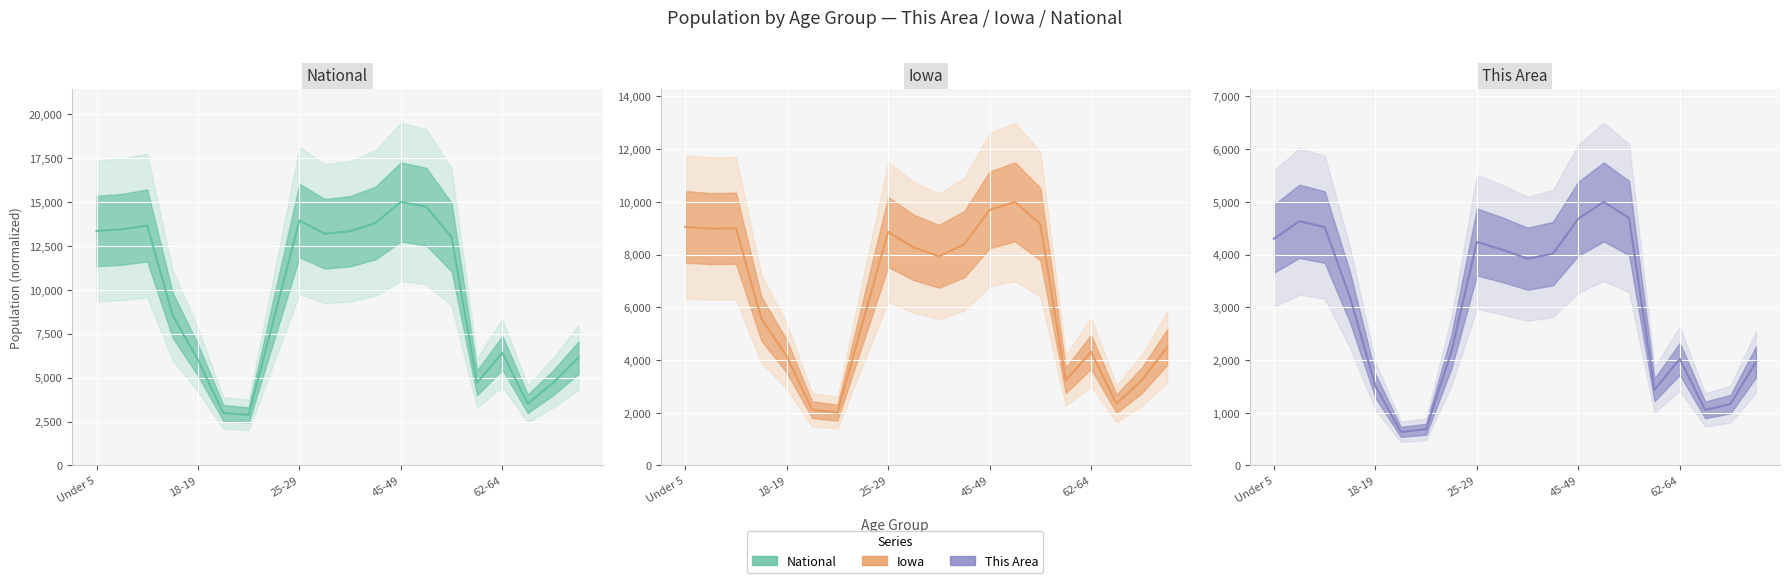

True or false: Iowa and This Area intersect in this chart.

False